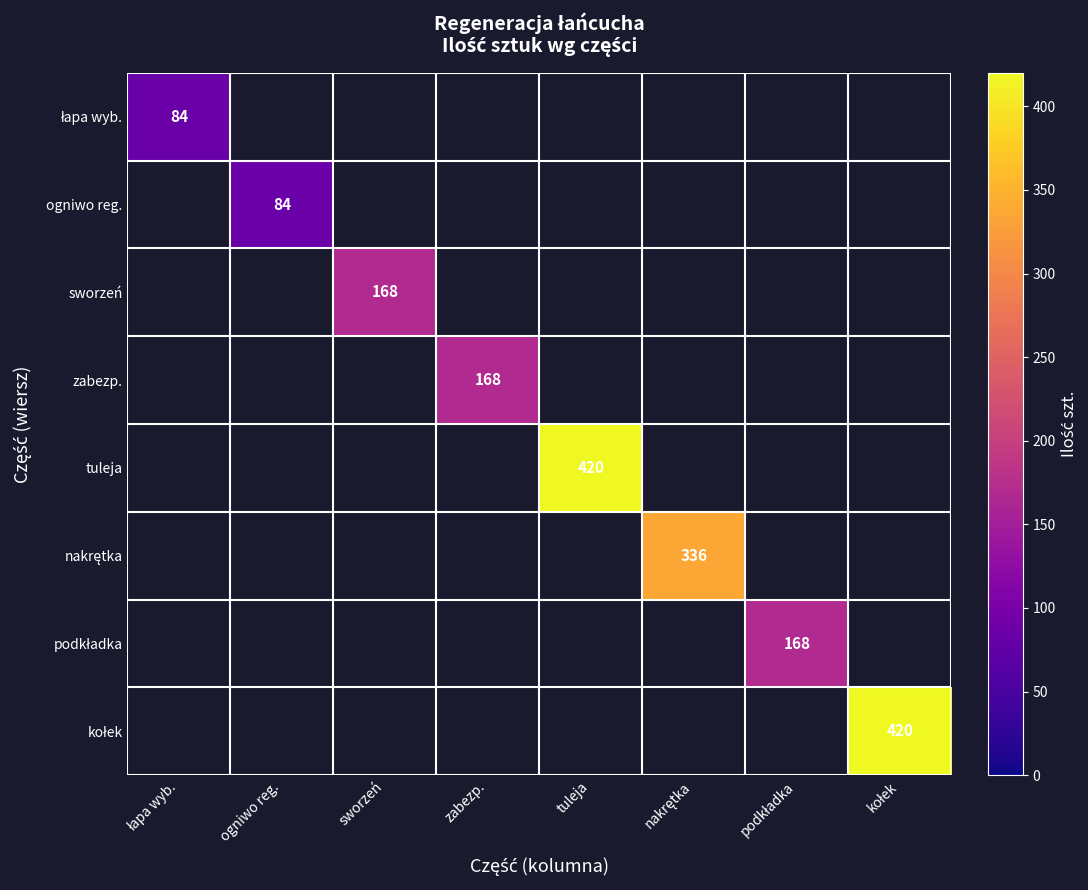

How many categories are shown in the chart?

8